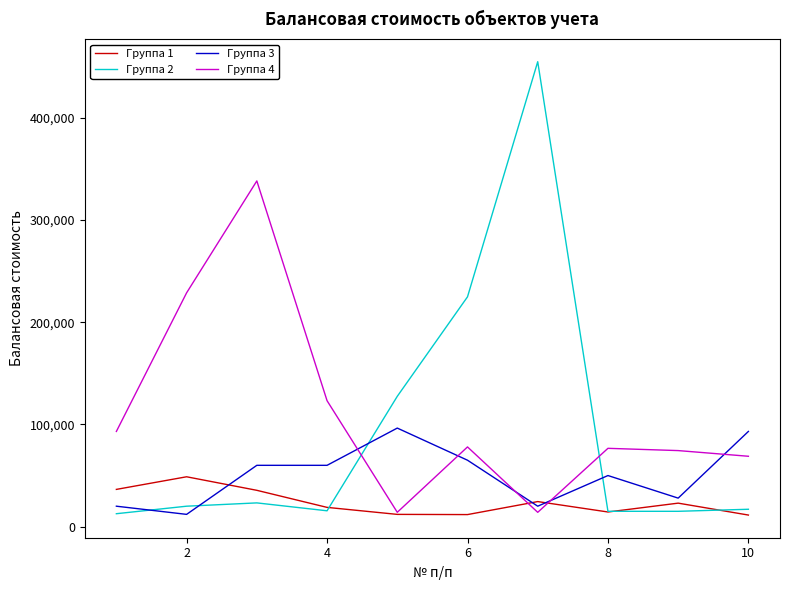

Which series has the widest spread of values?

Группа 2